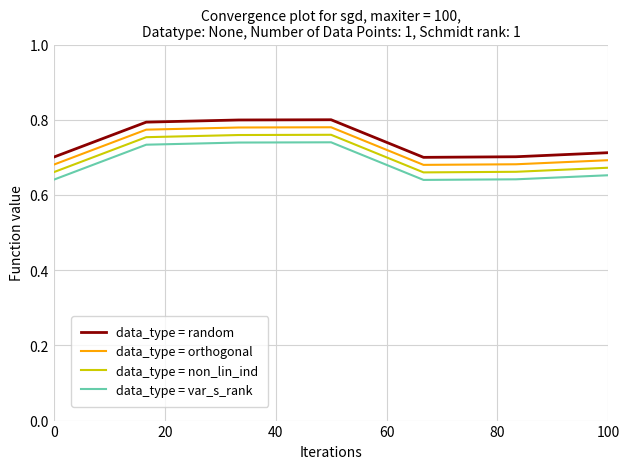

True or false: data_type = orthogonal and data_type = non_lin_ind cross at least once.

False